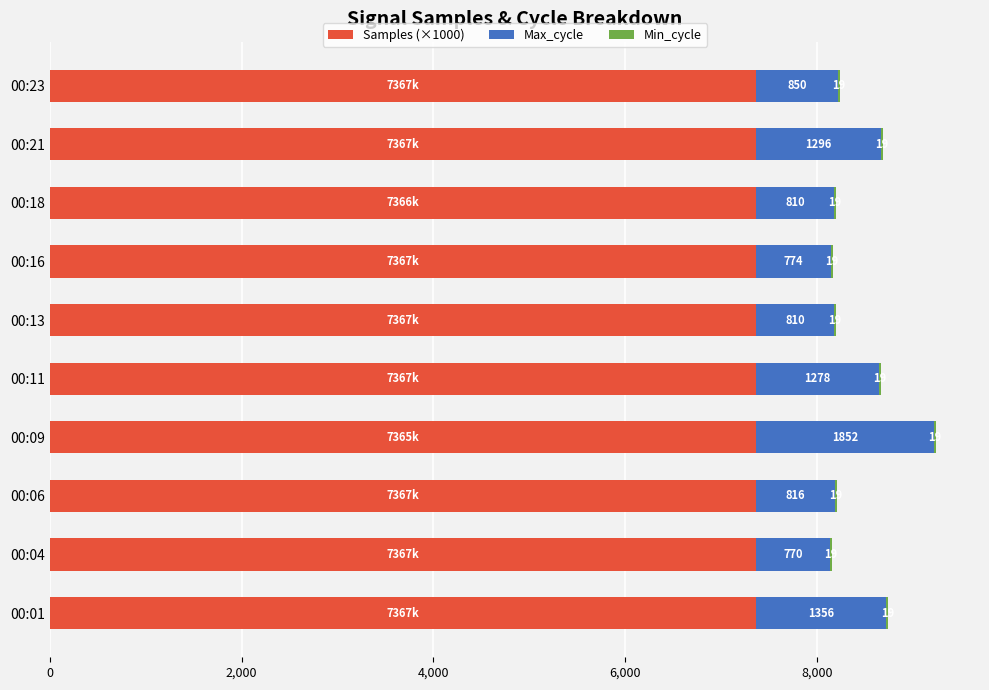

At which category is the sum across all series the highest?

00:09